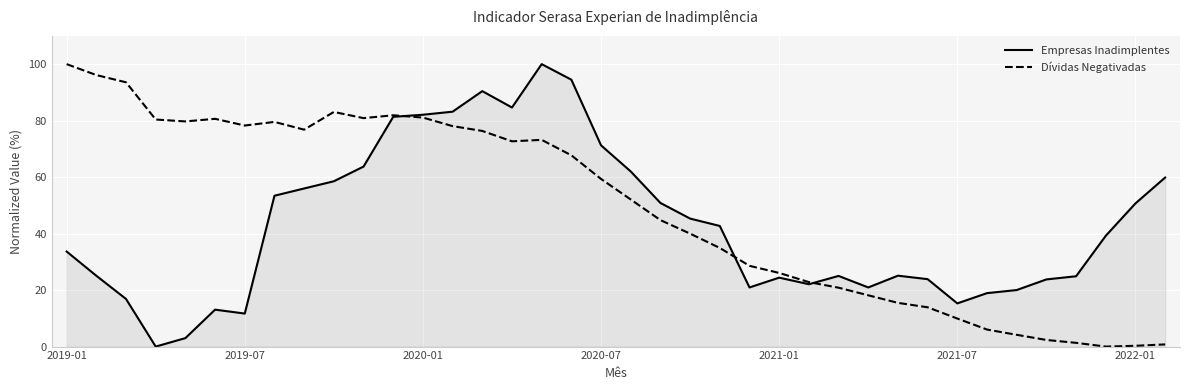

Rank the series by their average value, from highest to lowest.

Dívidas Negativadas, Empresas Inadimplentes